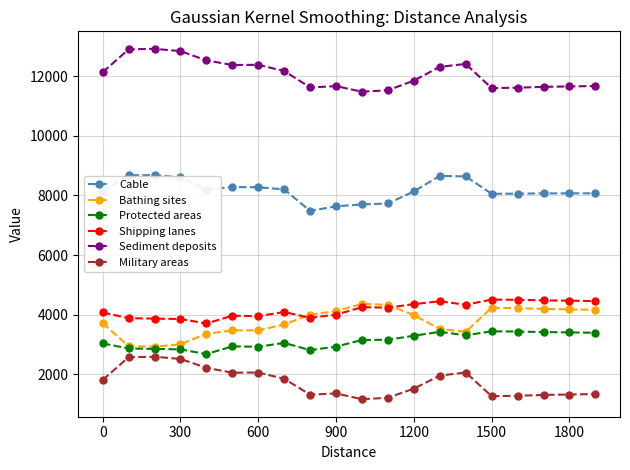

True or false: Bathing sites and Military areas intersect in this chart.

False